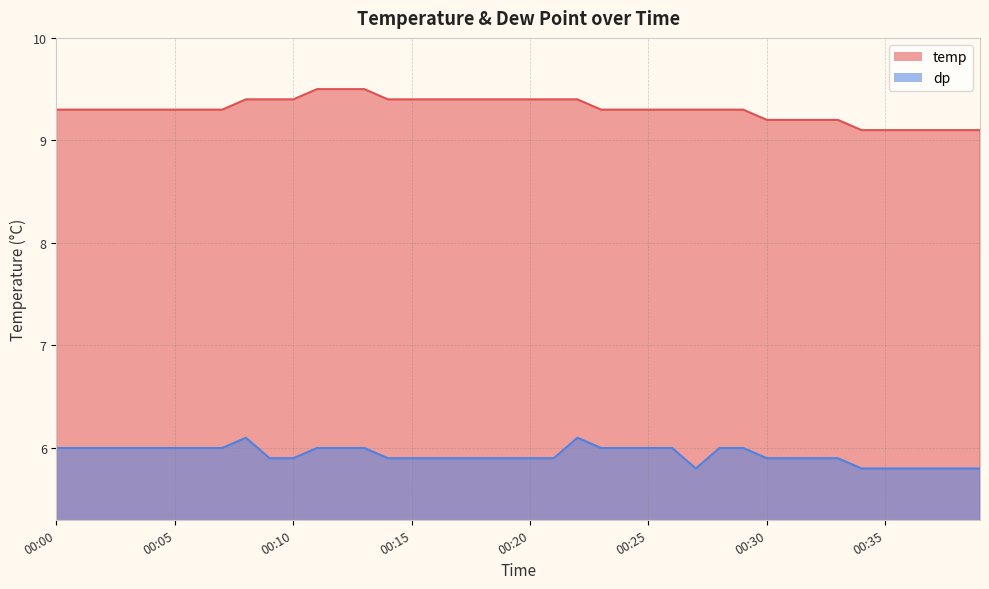

True or false: temp has more than 0 interior local peaks.

False